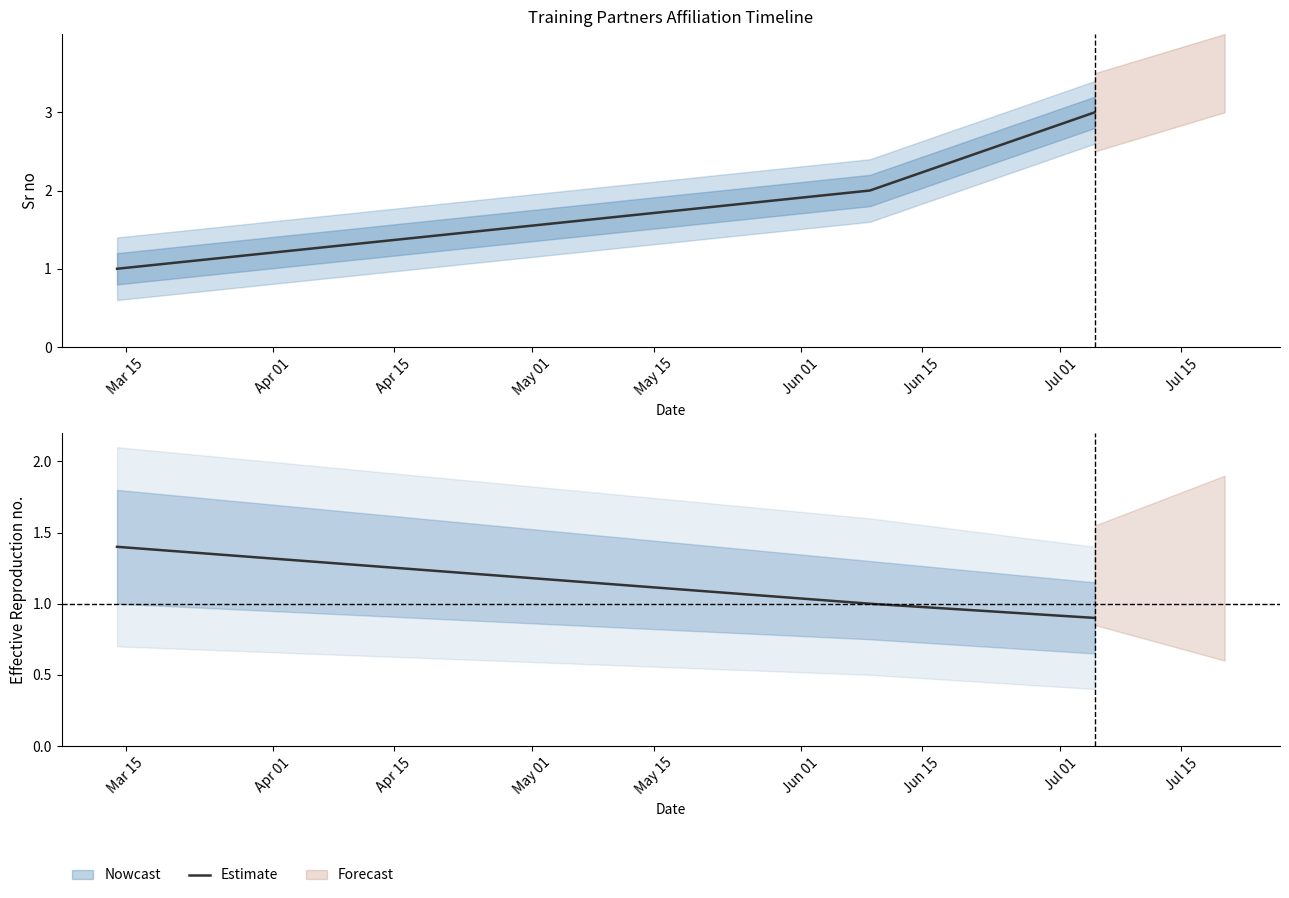

Reading left to right, transcribe all the data shown in this chart.

1.4	1.0	0.9